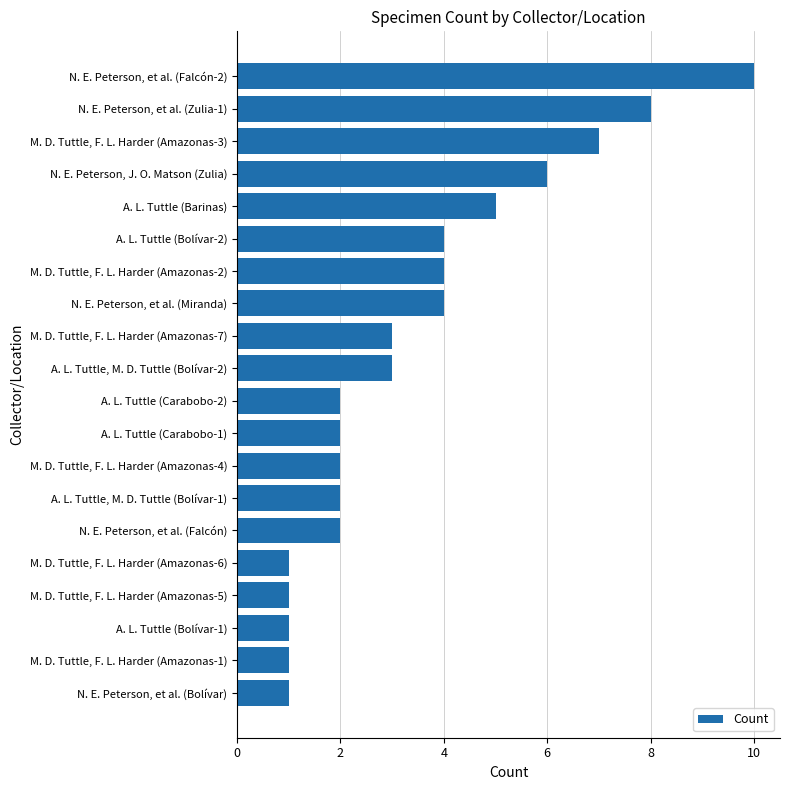

Are the bars grouped side by side (vs. stacked)?

No